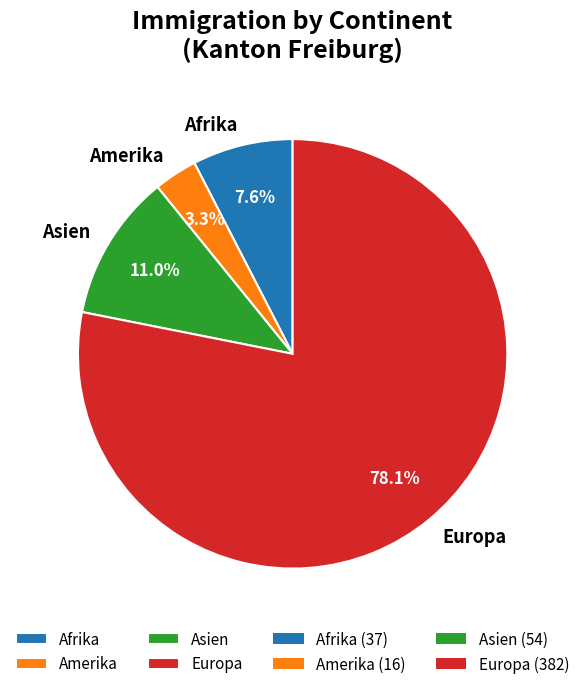

To the nearest percent, what is the difference between the largest and smallest slice percentages?

75%